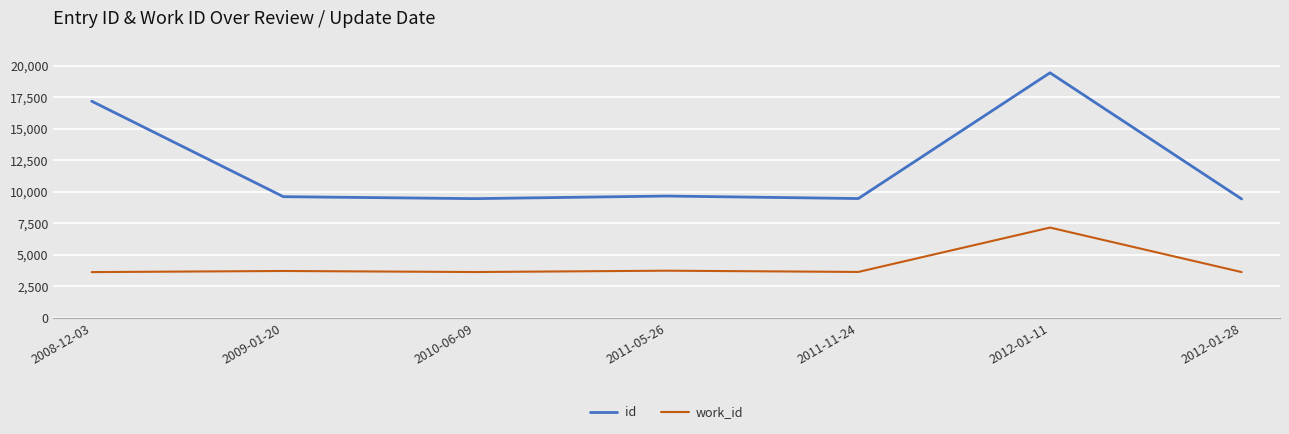

True or false: work_id and id cross at least once.

False